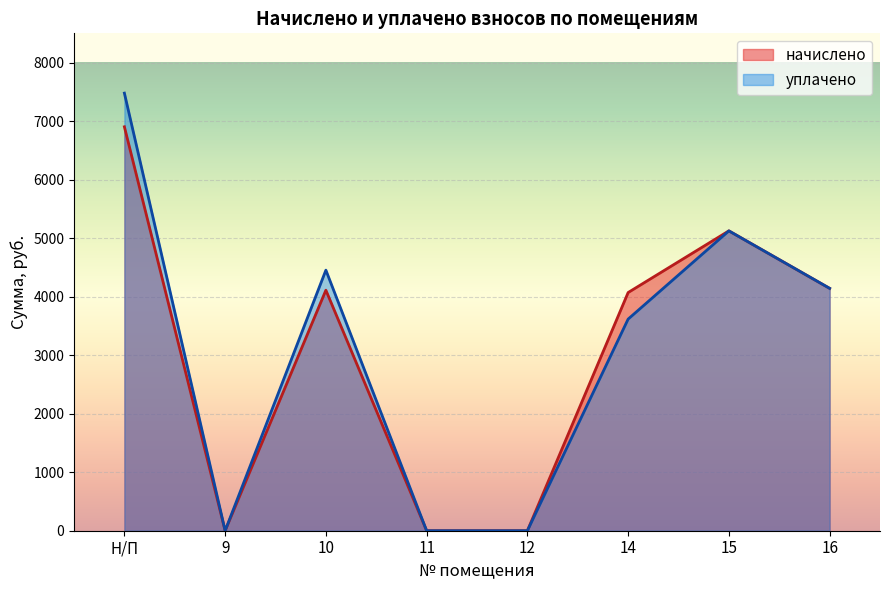

Reading right to left, list all the values displayed in this chart.

начислено: 4141.8	5124.6	4070.4	0.0	0.0	4110.6	0.0	6903.0
уплачено: 4142.3	5124.0	3616.5	0.0	0.0	4453.2	0.0	7478.2